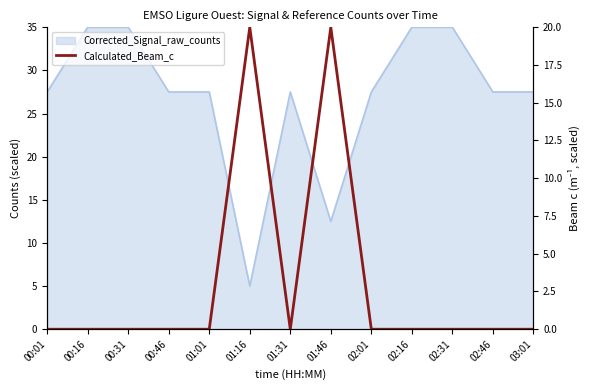

Does the chart display data point markers on the line(s)?

No